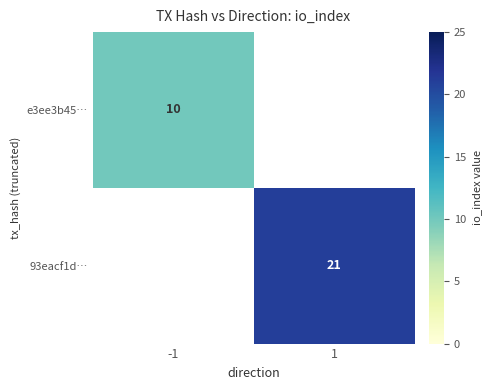

The value of e3ee3b45… at -1 is 16. True or false?

False